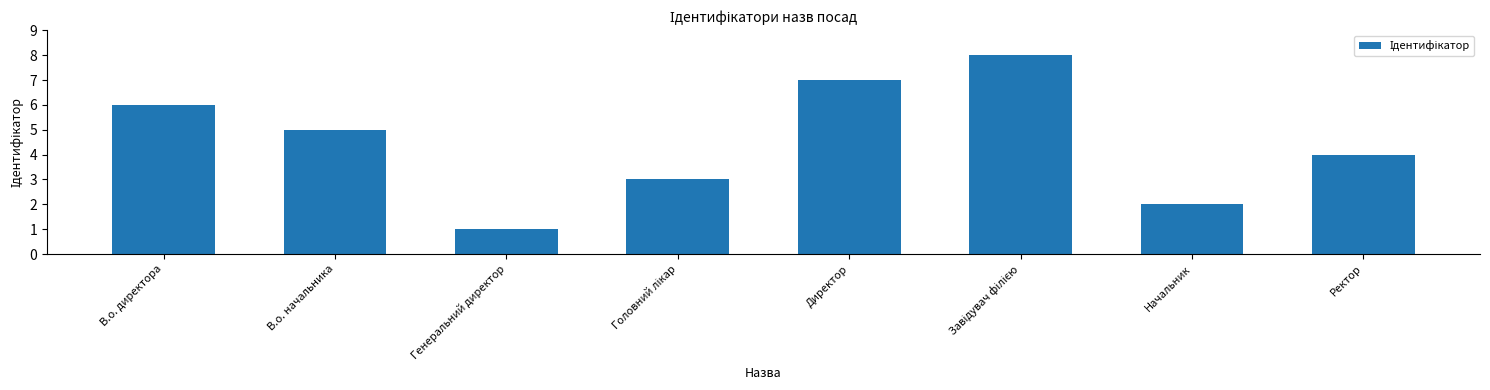

Reading left to right, what are all the values shown in this chart?

6	5	1	3	7	8	2	4